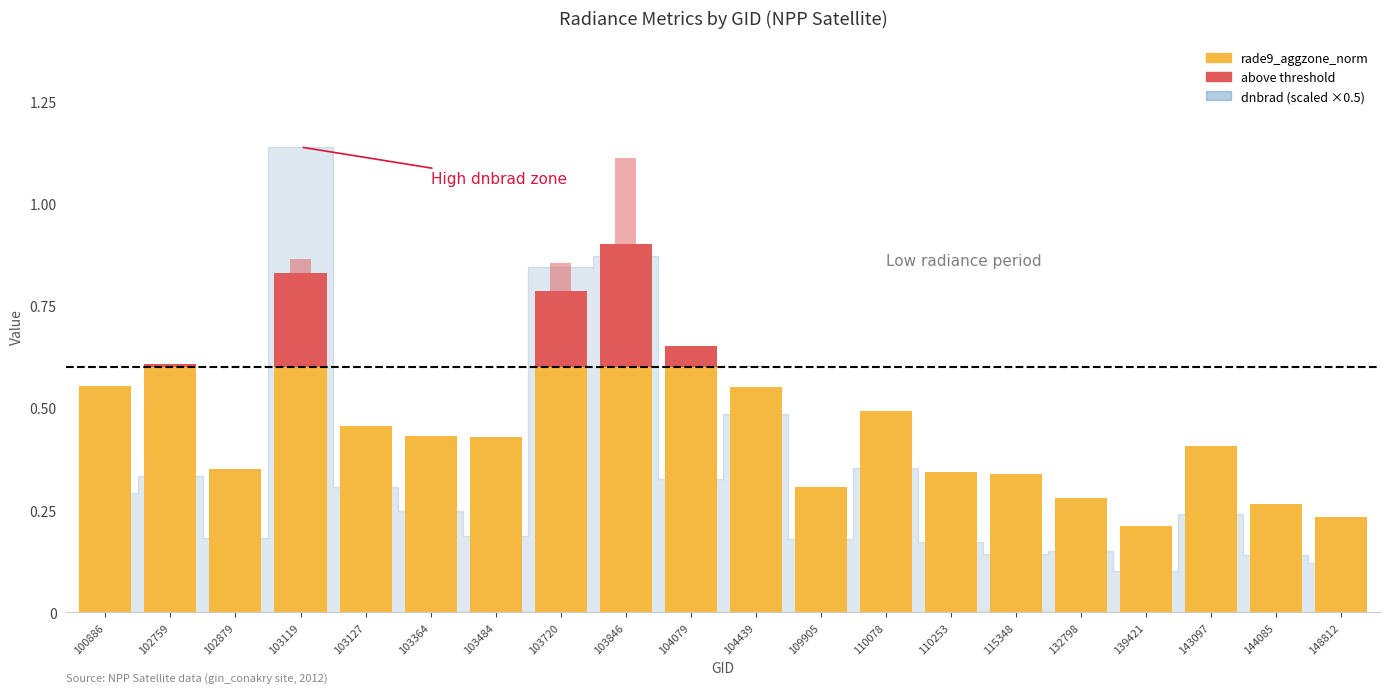

Is the value of rade9_aggzone_norm (below threshold) at 103119 greater than the value of rade9_aggzone_norm (above threshold) at 103364?

Yes